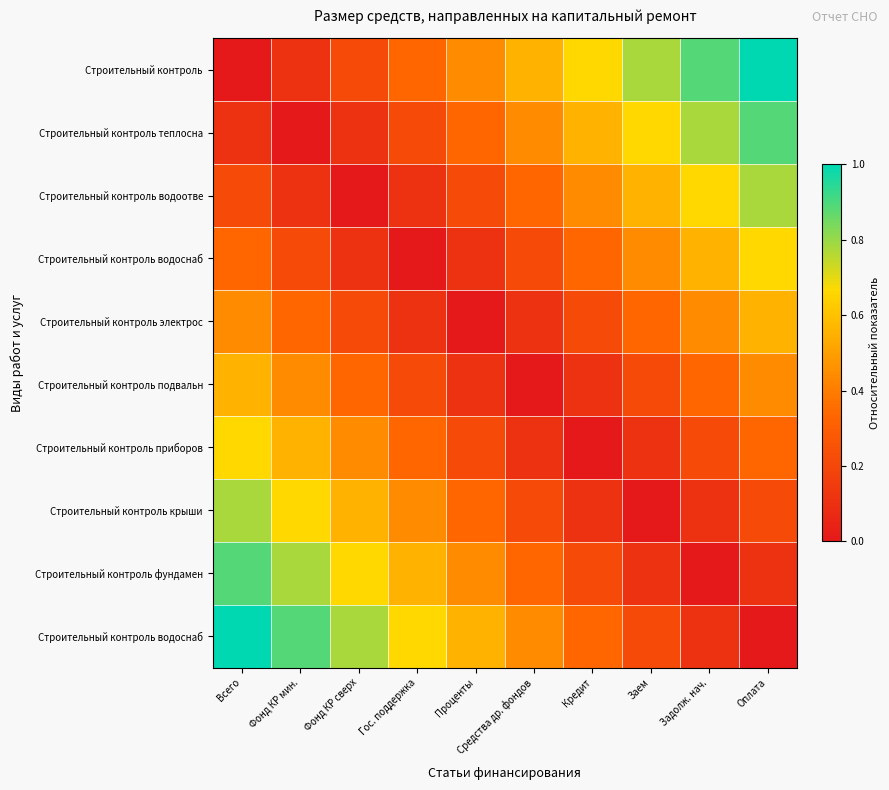

At which category is the sum across all series the highest?

Всего